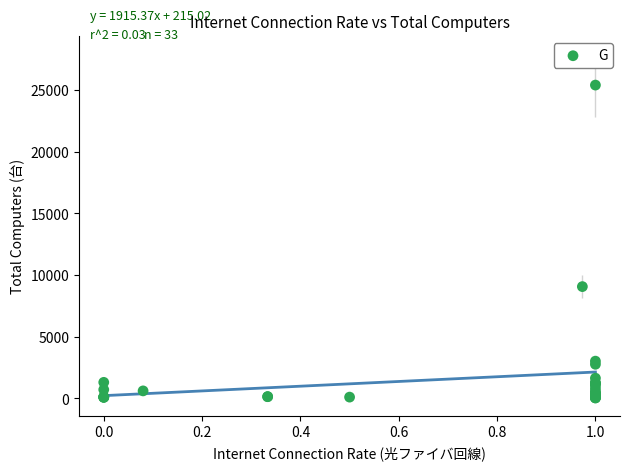

What Y value in the scatter plot is closest to 12713?

9058